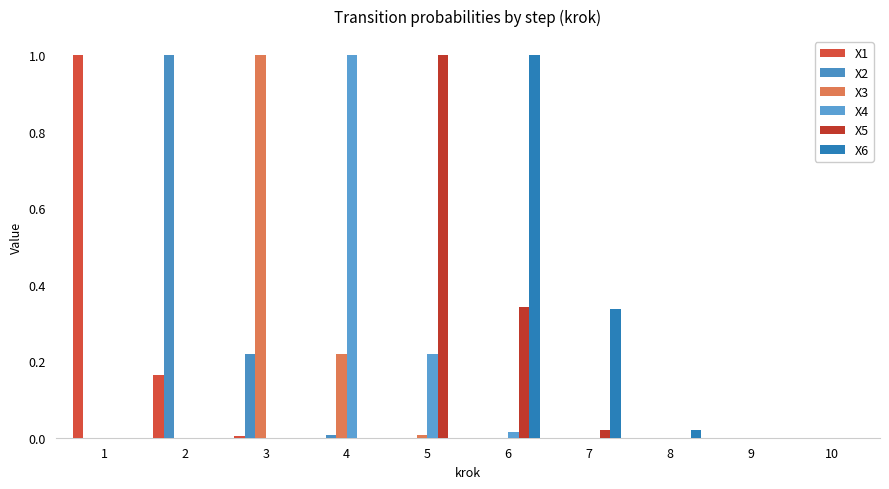

What is the spread (max minus min) of values at 3?

1.0